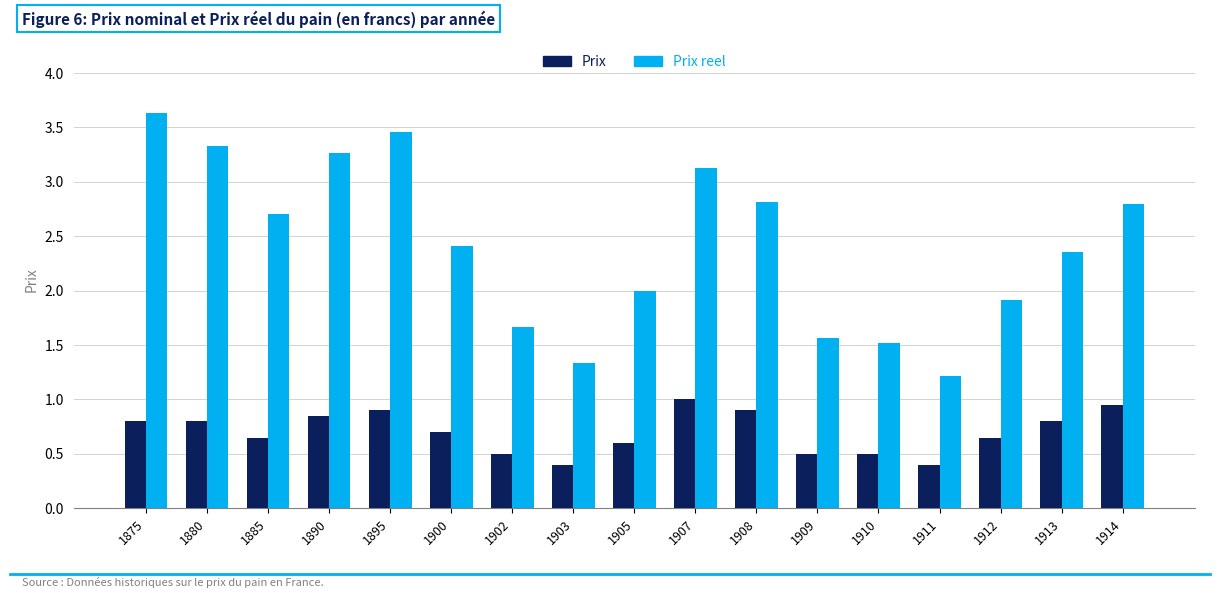

Which series has the largest total across all categories?

Prix reel